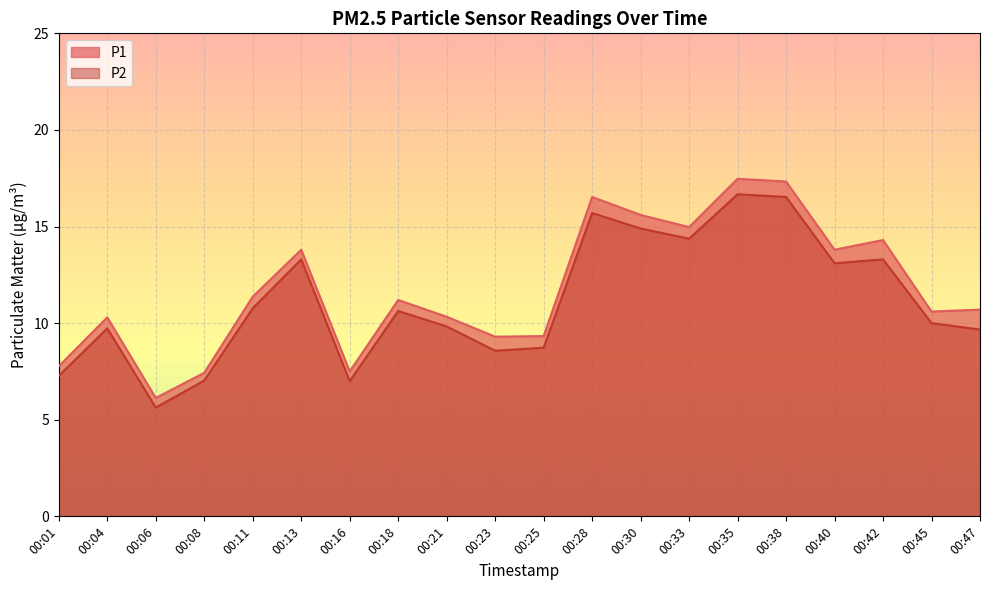

What is the minimum value shown in the chart?

5.6